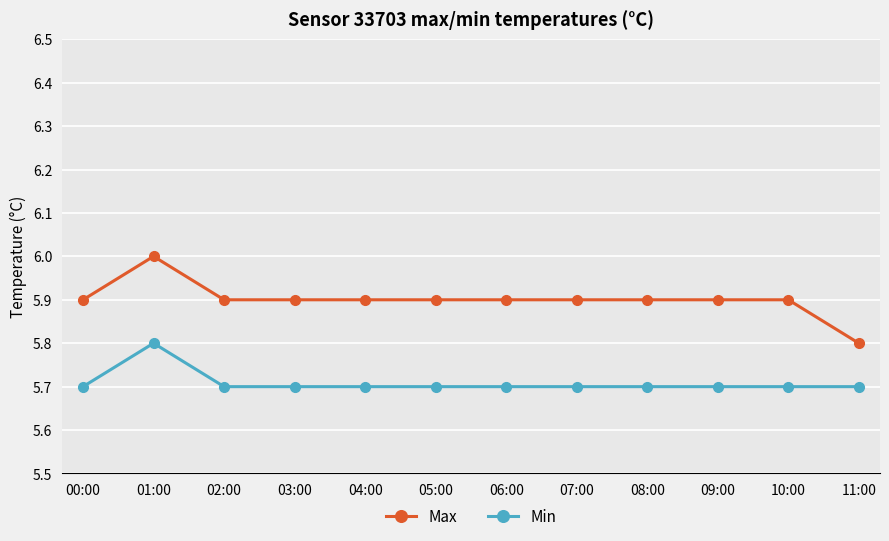

What position from the right is 05:00?

7